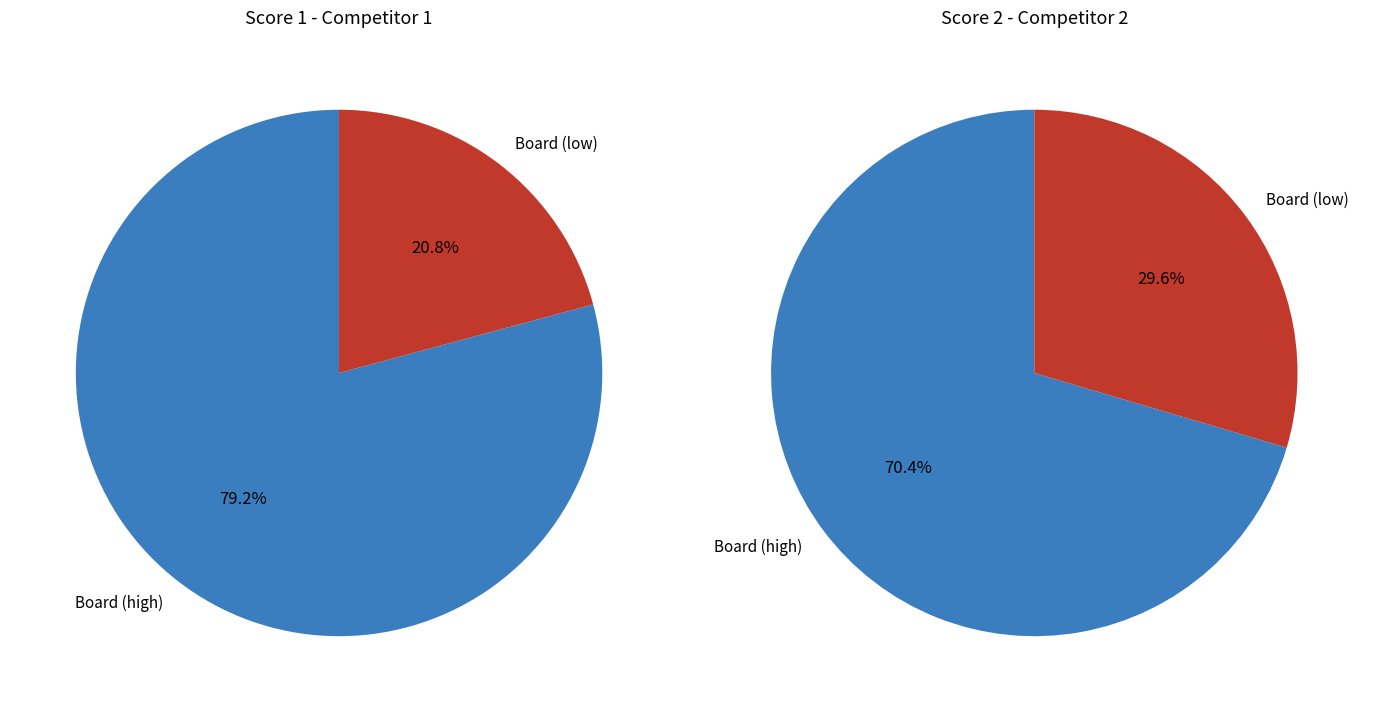

Is 10 the majority of the pie?

No